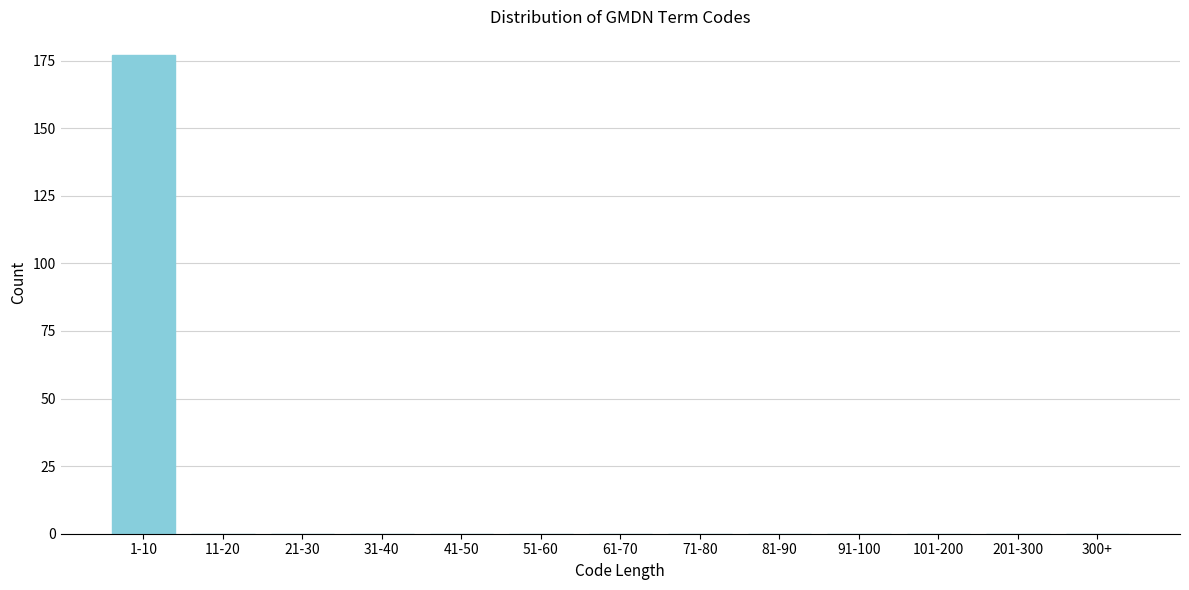

Reading right to left, transcribe all the data shown in this chart.

300+=0	201-300=0	101-200=0	91-100=0	81-90=0	71-80=0	61-70=0	51-60=0	41-50=0	31-40=0	21-30=0	11-20=0	1-10=177